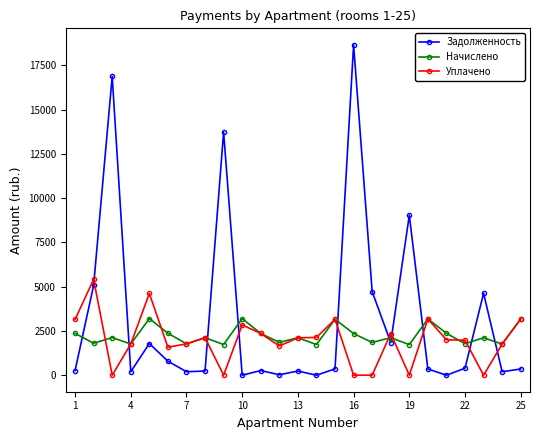

True or false: Уплачено and Задолженность cross at least once.

True